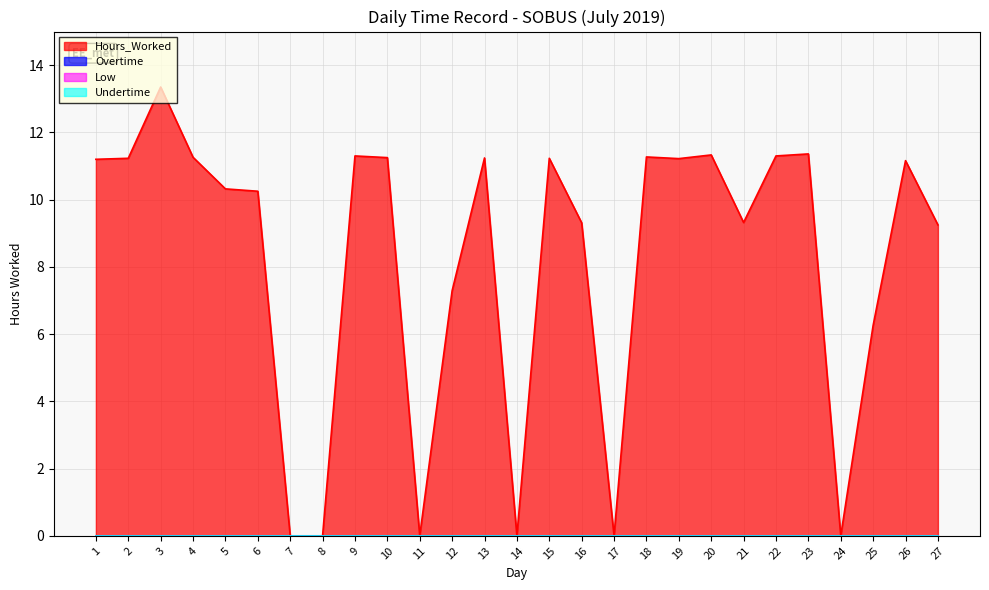

What is the total value across all series at 13?

11.2